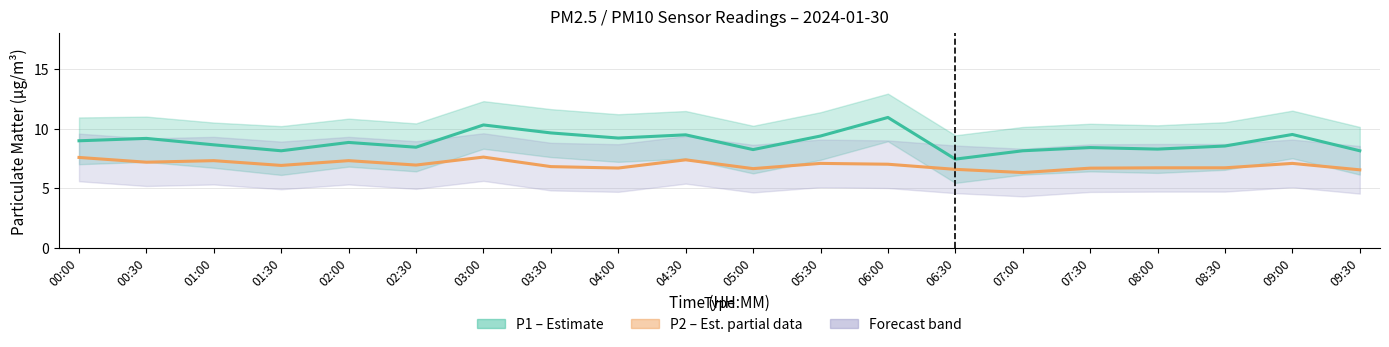

Reading left to right, what are all the values shown in this chart?

P1 (PM10 estimate): 9.0	9.2	8.6	8.1	8.8	8.4	10.3	9.6	9.2	9.5	8.2	9.4	10.9	7.4	8.1	8.4	8.3	8.5	9.5	8.1
P2 (PM2.5 estimate): 7.6	7.2	7.3	6.9	7.3	6.9	7.6	6.8	6.7	7.4	6.6	7.1	7.0	6.6	6.3	6.7	6.7	6.7	7.1	6.5